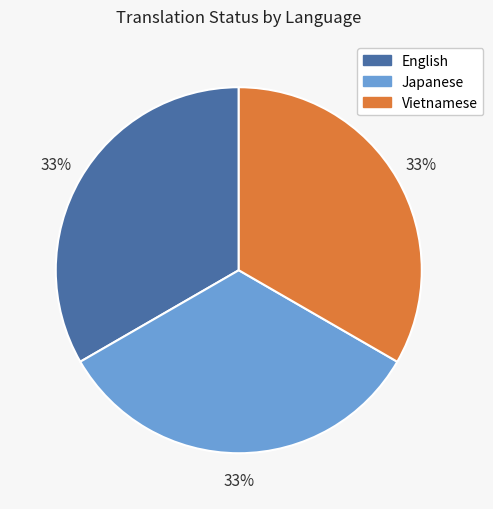

True or false: Japanese accounts for 46% of the total.

False